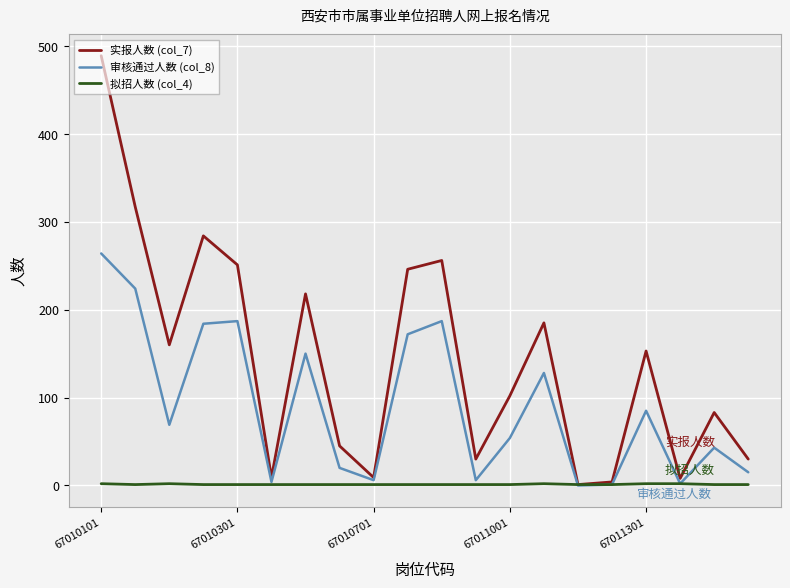

What is the average value of the 实报人数 (col_7) series?

144